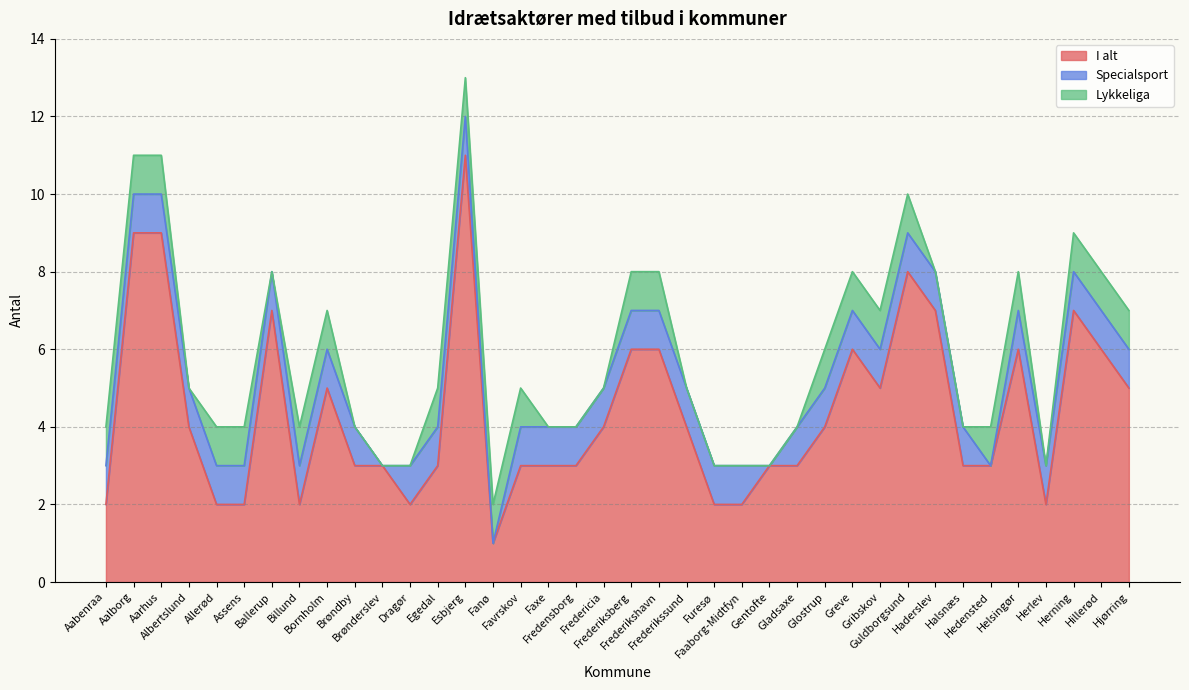

What position from the right is Faaborg-Midtfyn?

15